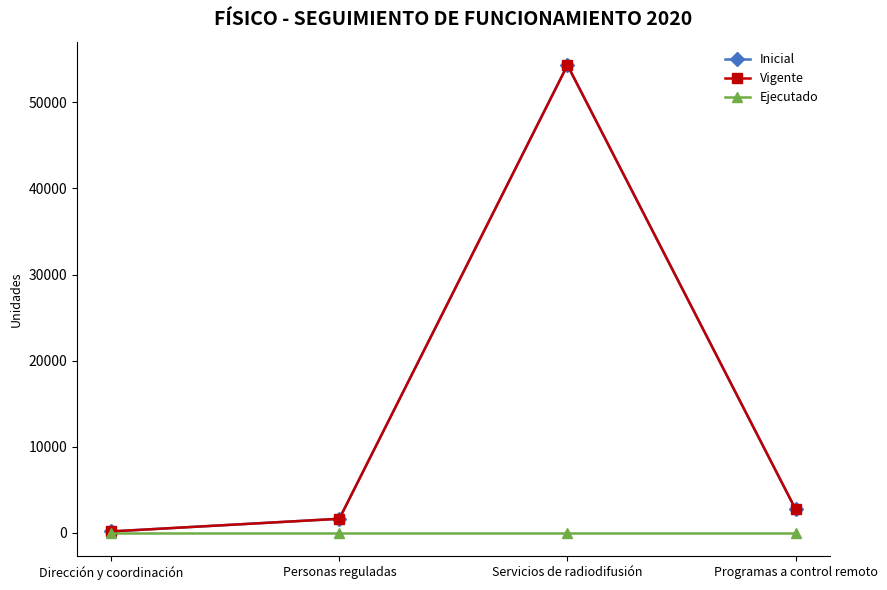

Does the chart have visible grid lines?

No